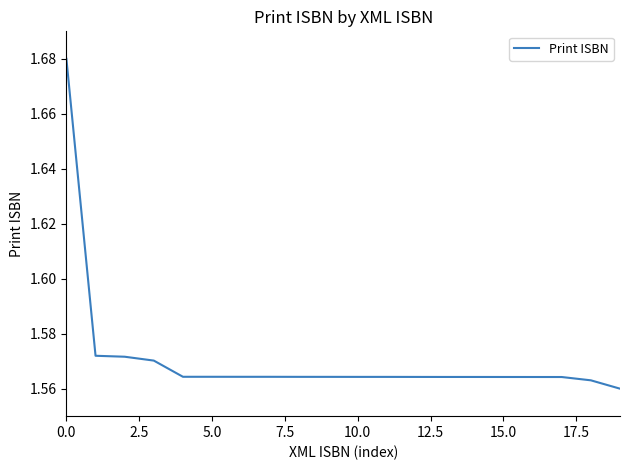

How many values are between 1 and 2?

20